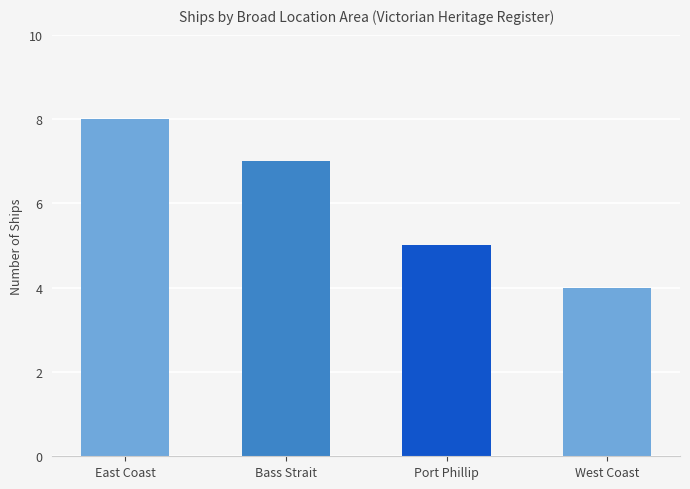

What is the greatest value displayed?

8